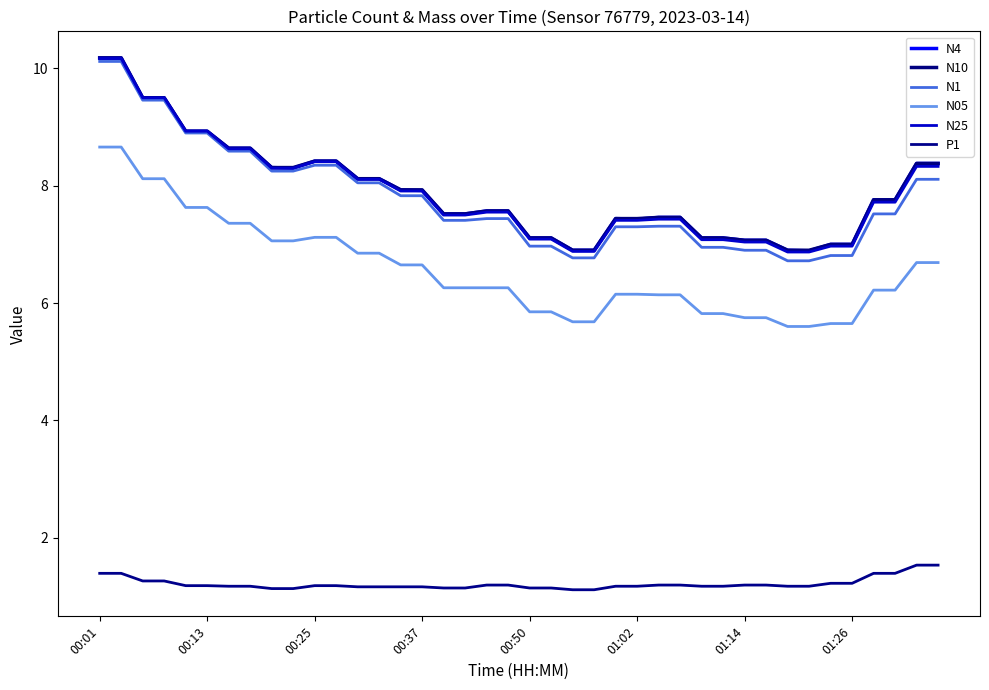

Is this an area chart (filled region under the line)?

No